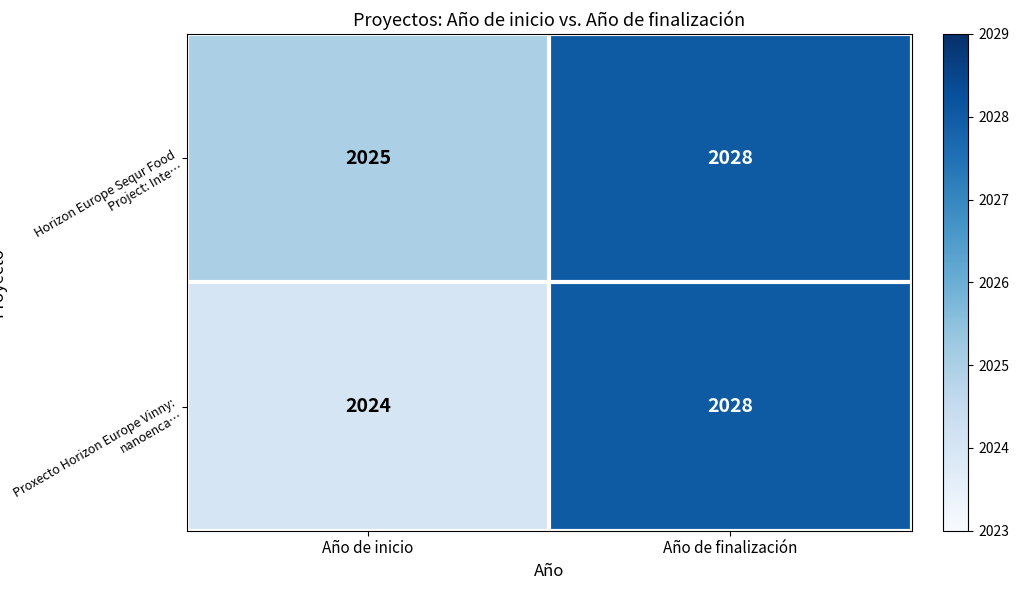

What is the approximate value of Horizon Europe Sequr Food Project: Inte… at Año de inicio?

2025